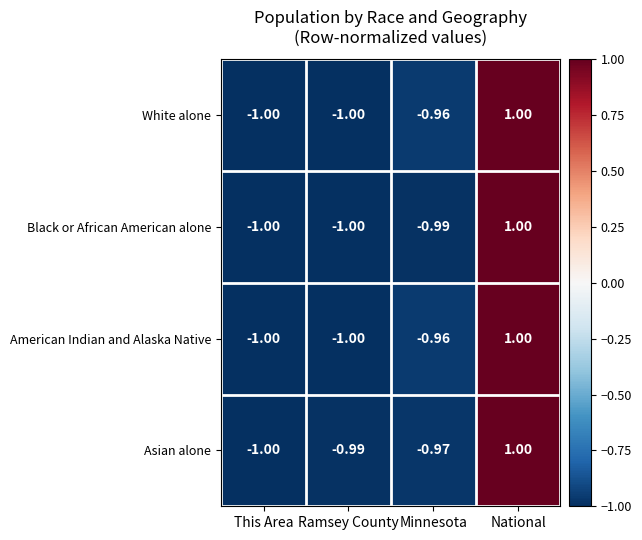

At which category is the sum across all series the highest?

National